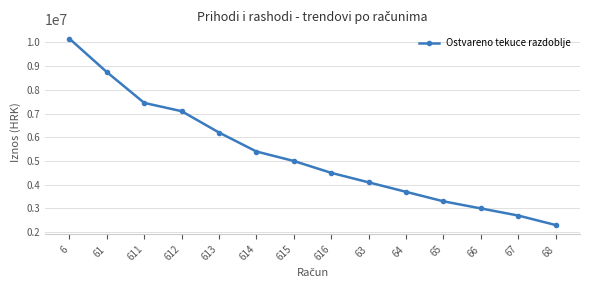

What position from the left is 612?

4